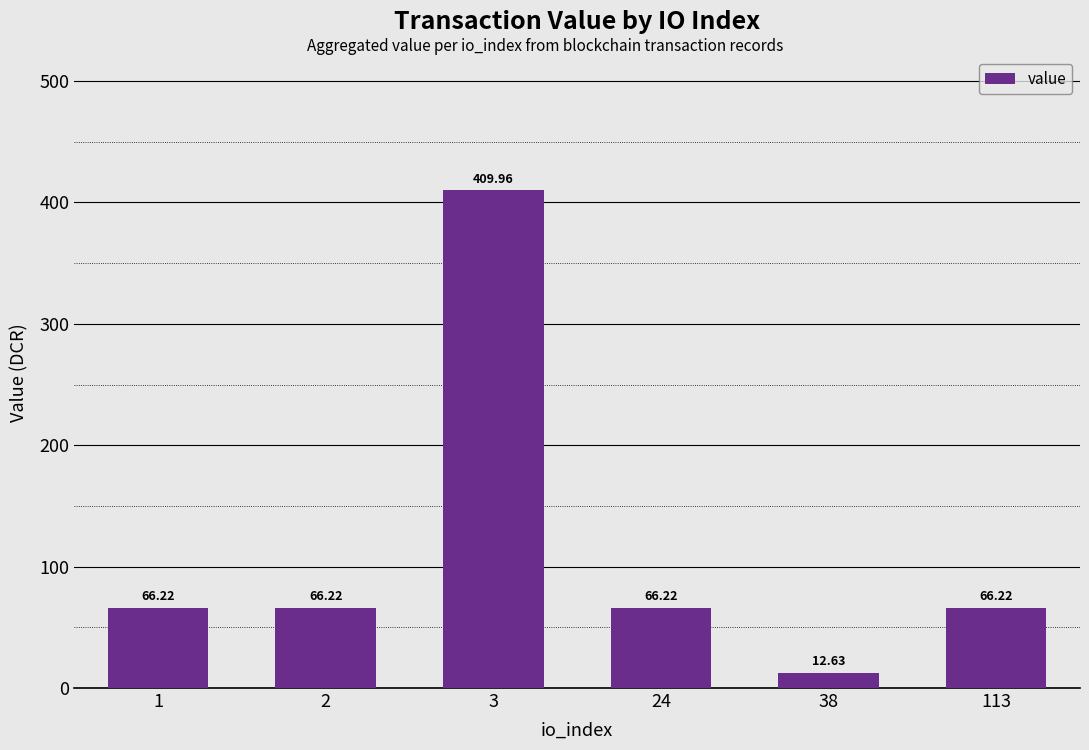

Which label corresponds to the smallest value in the chart?

38